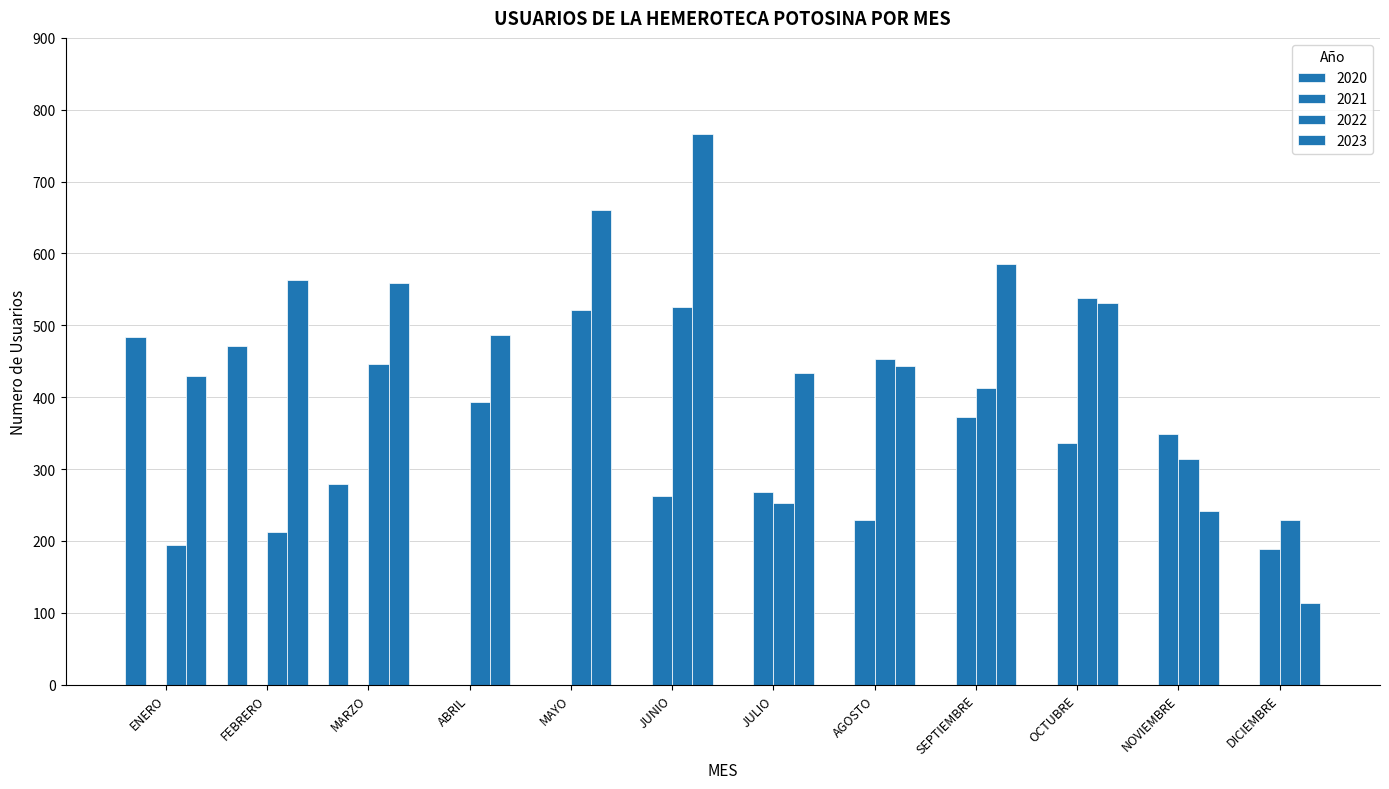

Where is 2022 nearest to the value 366?

ABRIL